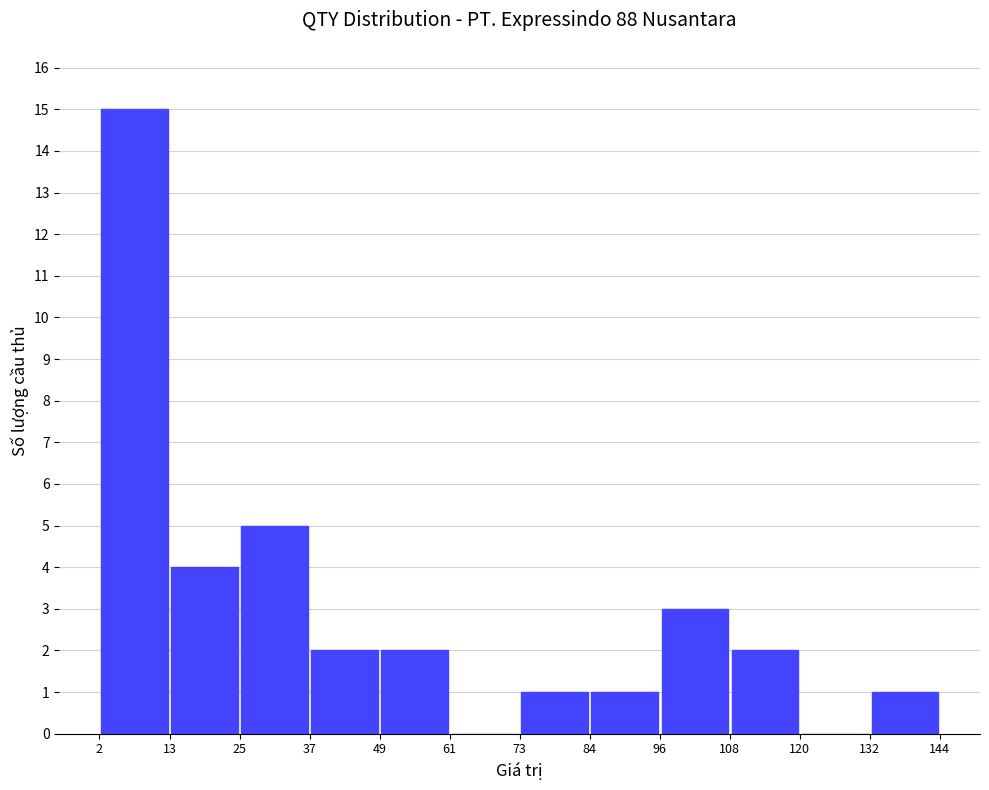

Reading left to right, list every bar in this chart as the range it spans on the x-axis followed by its height. The values are not printed on the chart, so give them approximately, as read against the axis.

2 to 13: 15
13 to 25: 4
25 to 37: 5
37 to 49: 2
49 to 61: 2
61 to 73: 0
73 to 84: 1
84 to 96: 1
96 to 108: 3
108 to 120: 2
120 to 132: 0
132 to 144: 1